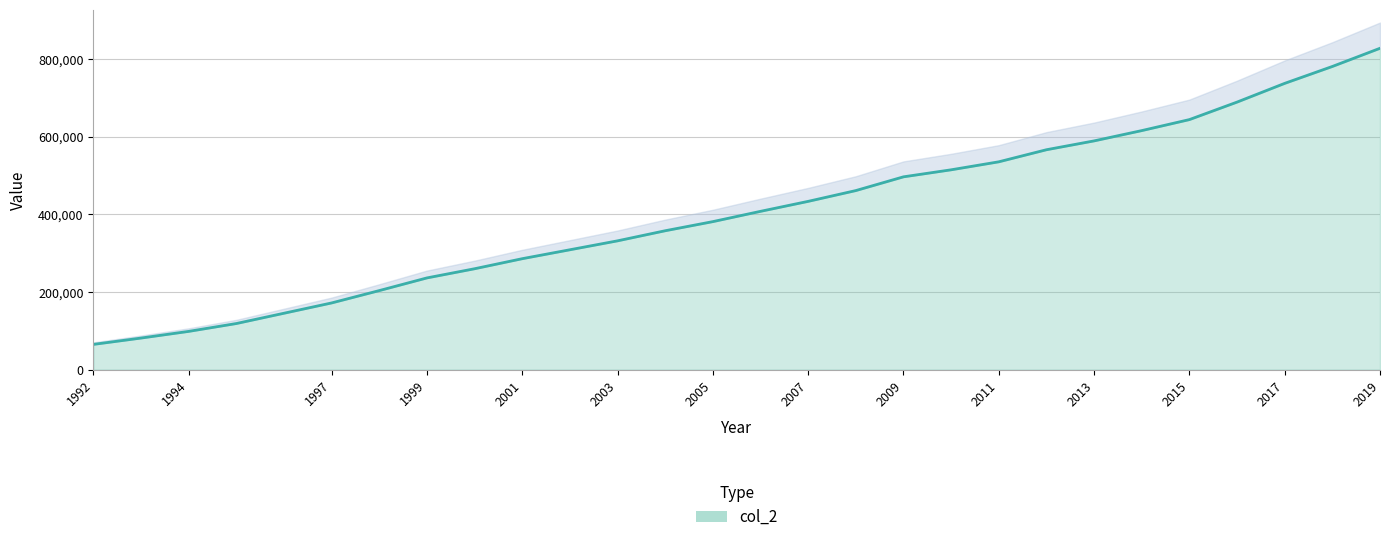

What is the change in value from 1999 to 2019?

+591656.0